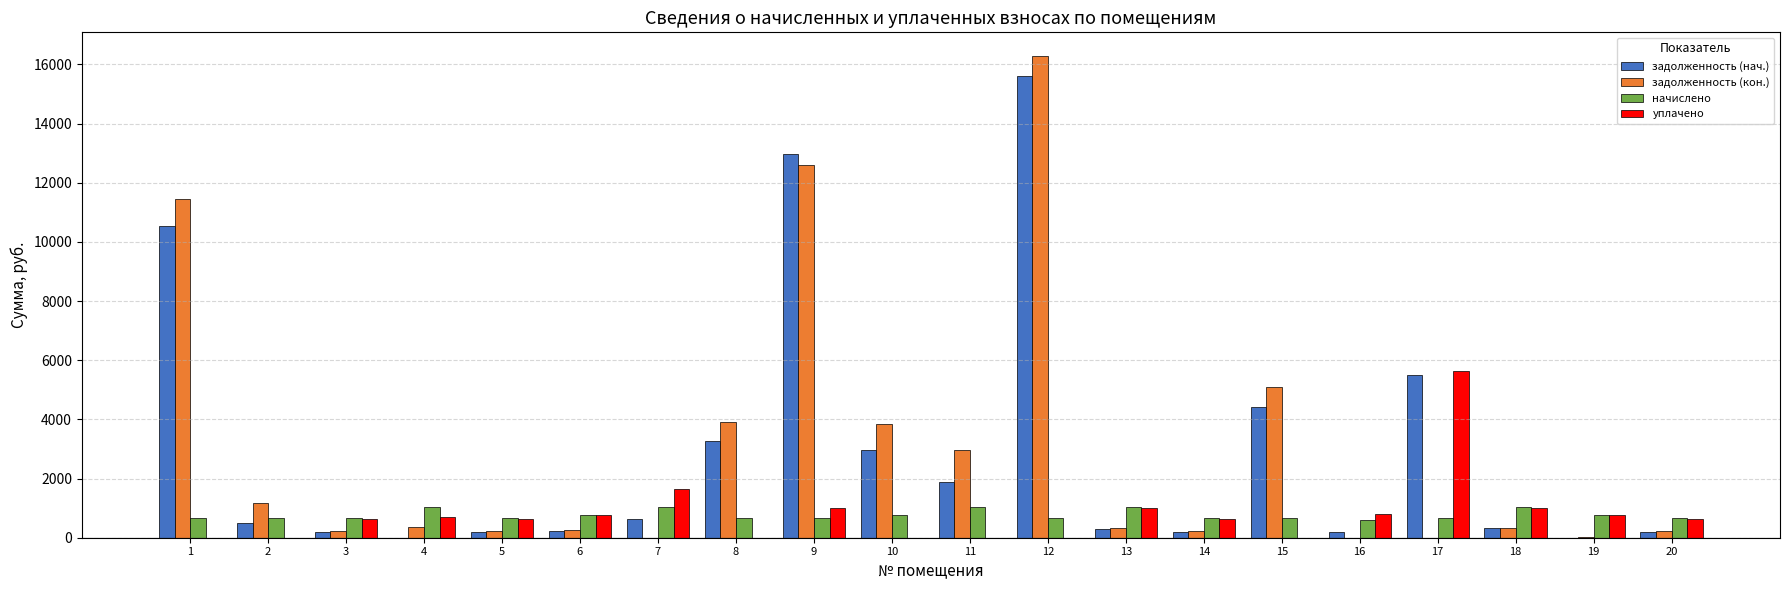

How many groups of bars are there?

20